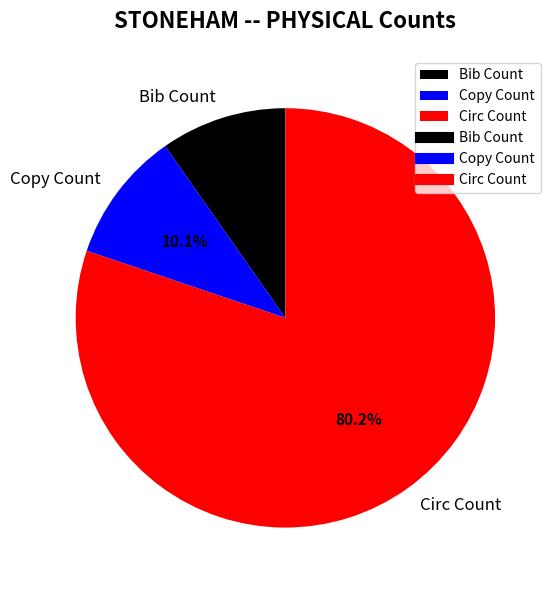

Which slice represents more than half of the pie?

Circ Count